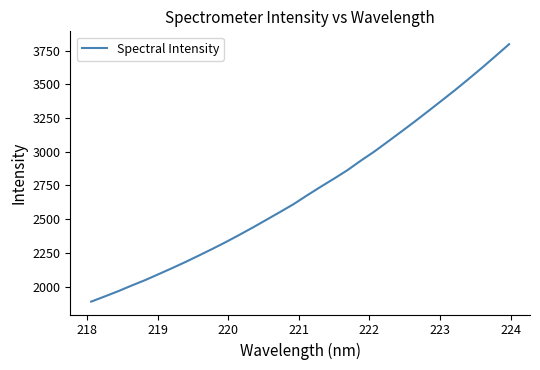

What is the greatest value displayed?

3797.4